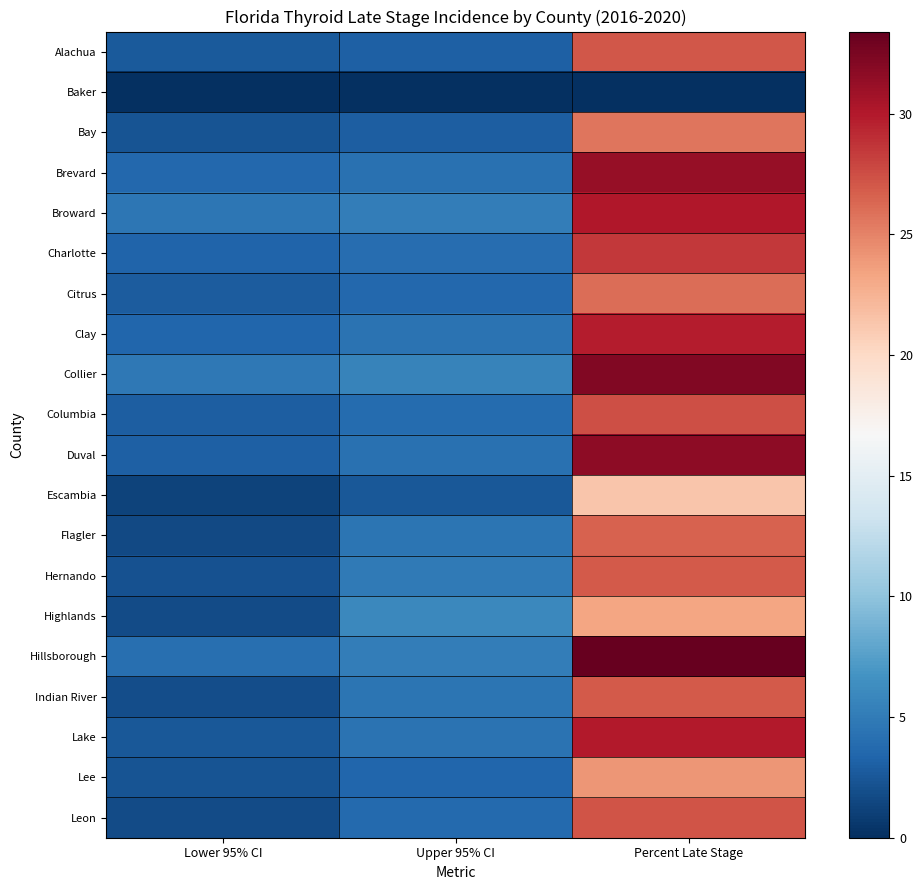

Rank the series by their maximum value, from lowest to highest.

Baker, Escambia, Highlands, Lee, Bay, Citrus, Flagler, Hernando, Indian River, Alachua, Leon, Columbia, Charlotte, Clay, Lake, Broward, Brevard, Duval, Collier, Hillsborough